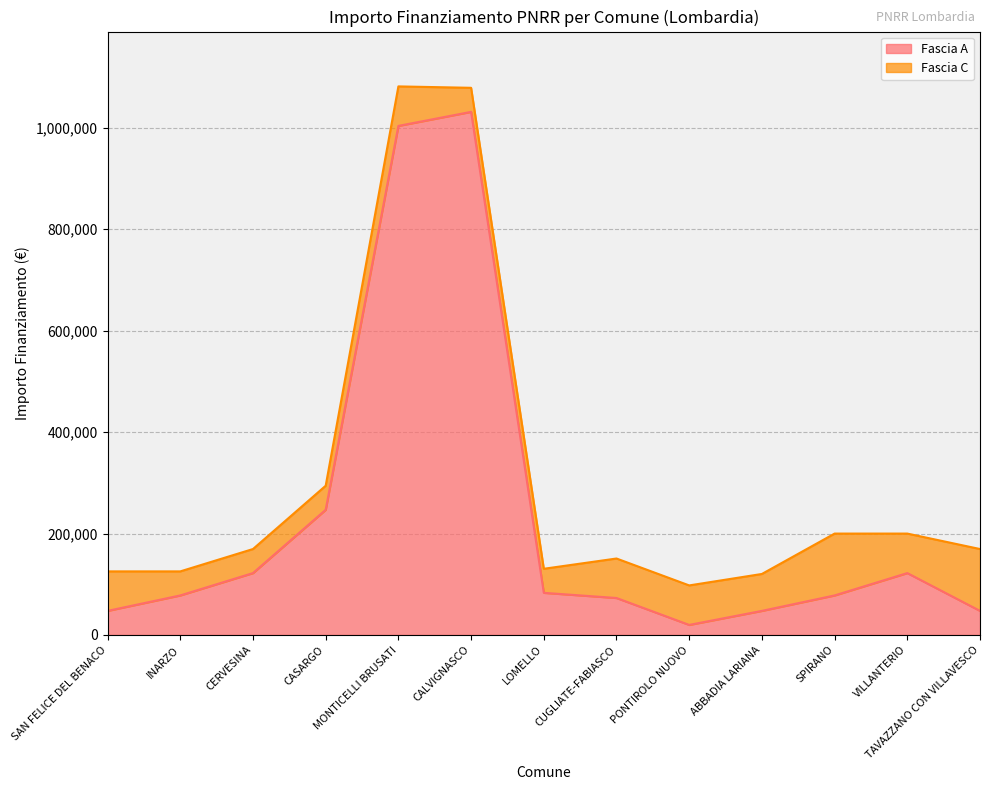

What position from the left is INARZO?

2